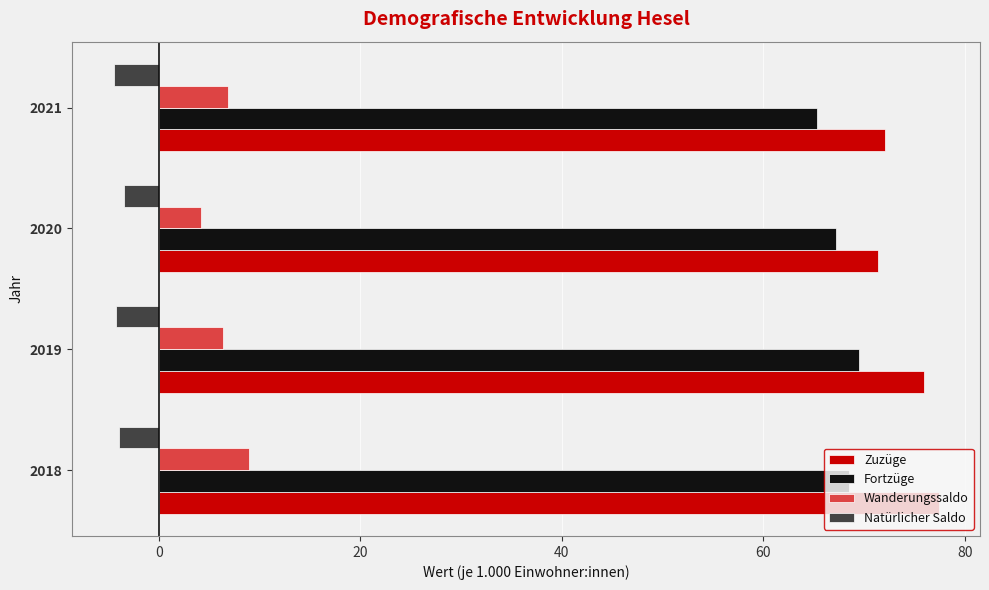

How many values in the Wanderungssaldo series are below 6?

1